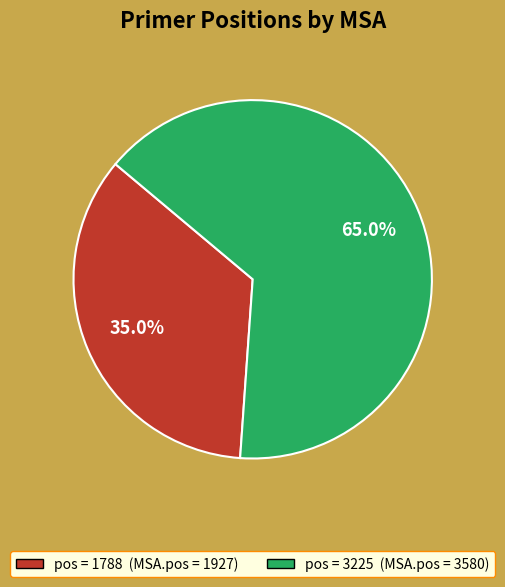

Is there any slice that represents more than half of the pie?

Yes